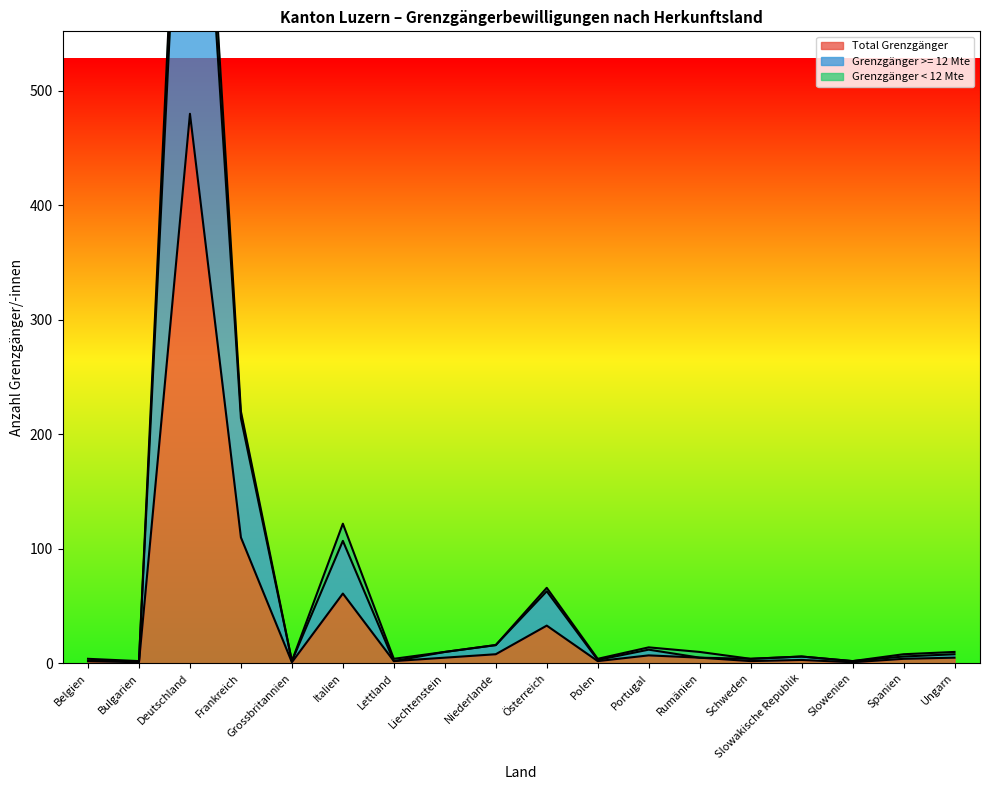

Where is Total Grenzgänger nearest to the value 240?

Frankreich